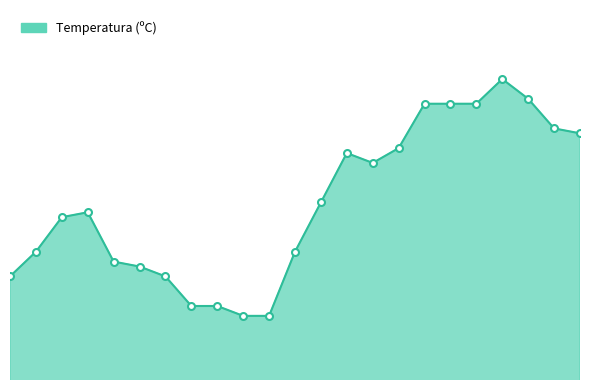

Does the chart have visible grid lines?

No